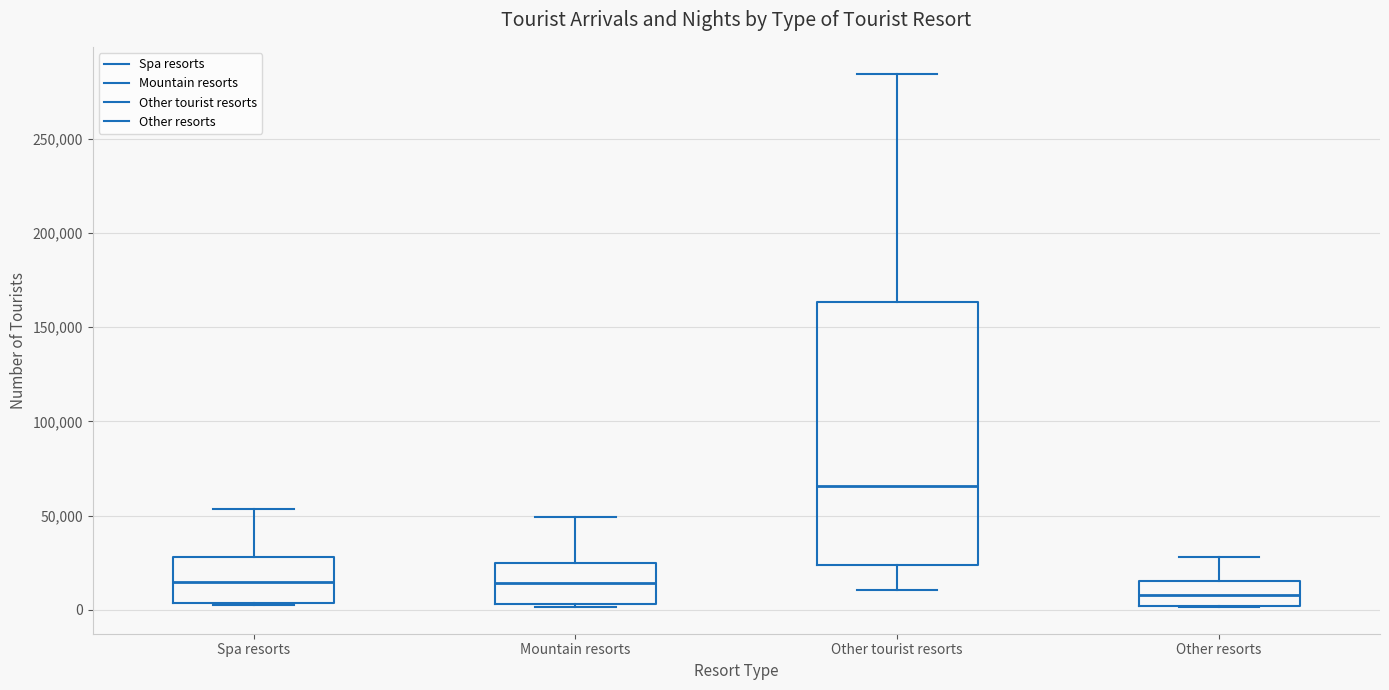

Reading left to right, transcribe this box plot: for each box, give where its median line is, the range the box spans, and where its two whiskers end, as read against the y-axis. The values are not printed on the chart, so give them approximately, as read against the axis.

Spa resorts: median 15000, box 5000 to 30000, whiskers 5000 to 55000
Mountain resorts: median 15000, box 5000 to 25000, whiskers 0 to 50000
Other tourist resorts: median 65000, box 25000 to 165000, whiskers 10000 to 285000
Other resorts: median 10000, box 0 to 15000, whiskers 0 to 30000